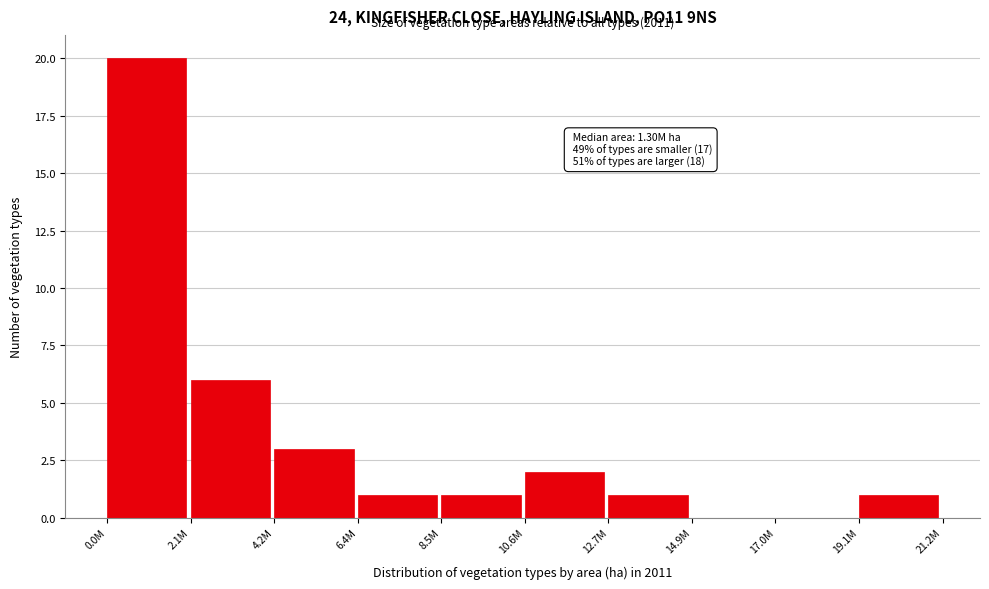

Reading right to left, list all the values displayed in this chart.

19.1M=1	17.0M=0	14.9M=0	12.7M=1	10.6M=2	8.5M=1	6.4M=1	4.2M=3	2.1M=6	0.0M=20